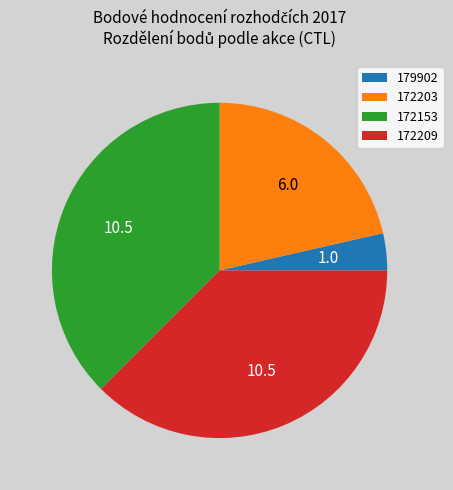

Is there a majority slice in this chart?

No